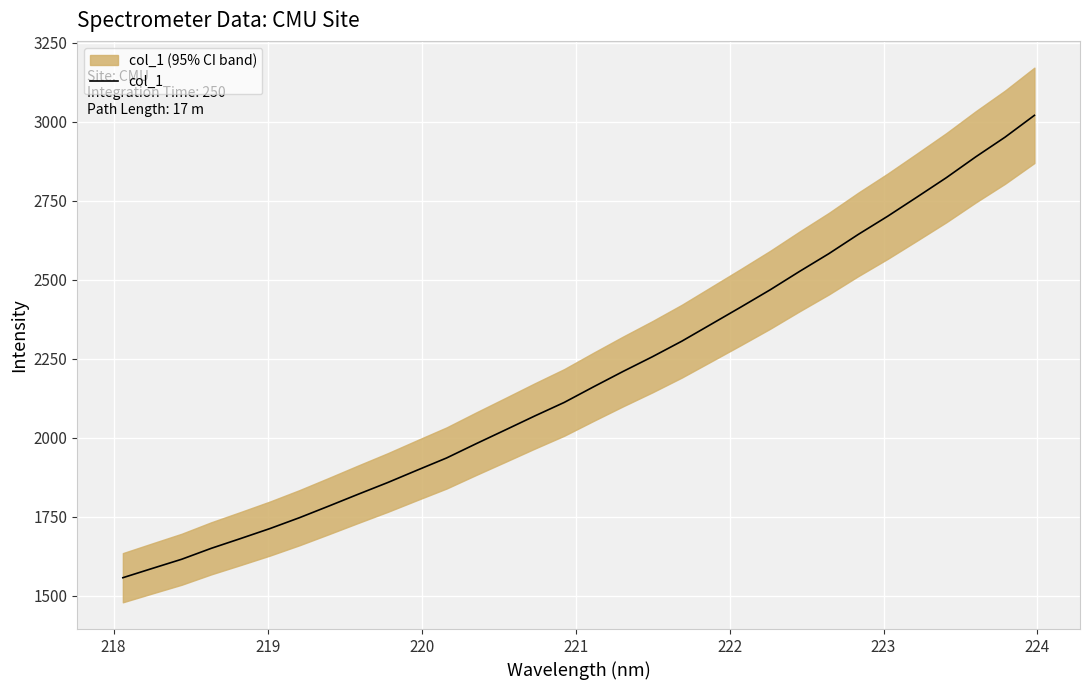

Count the number of values greater than 2160.

16